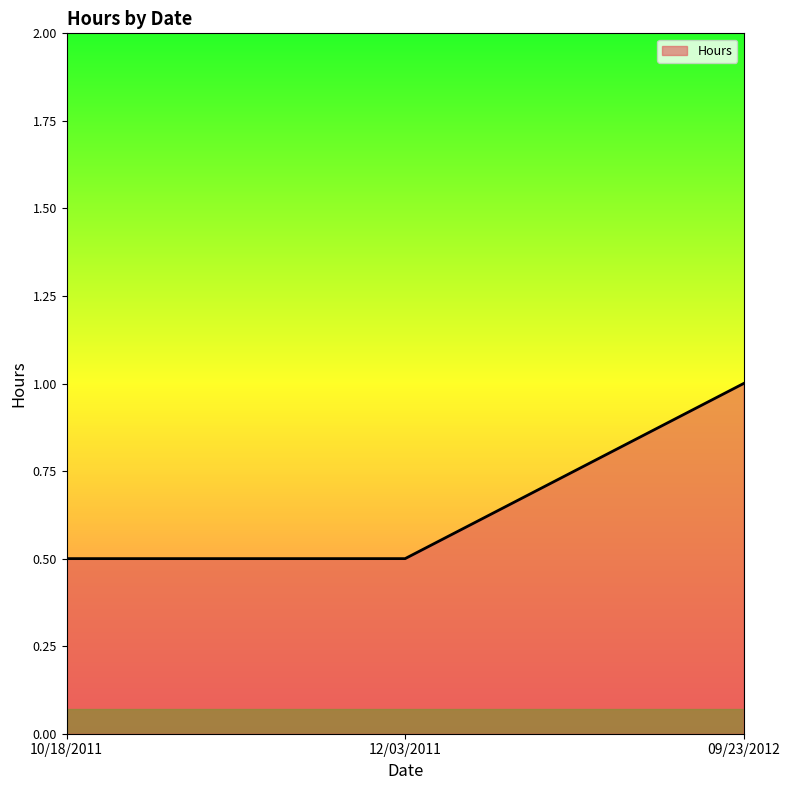

What is the approximate value at 10/18/2011?

0.5